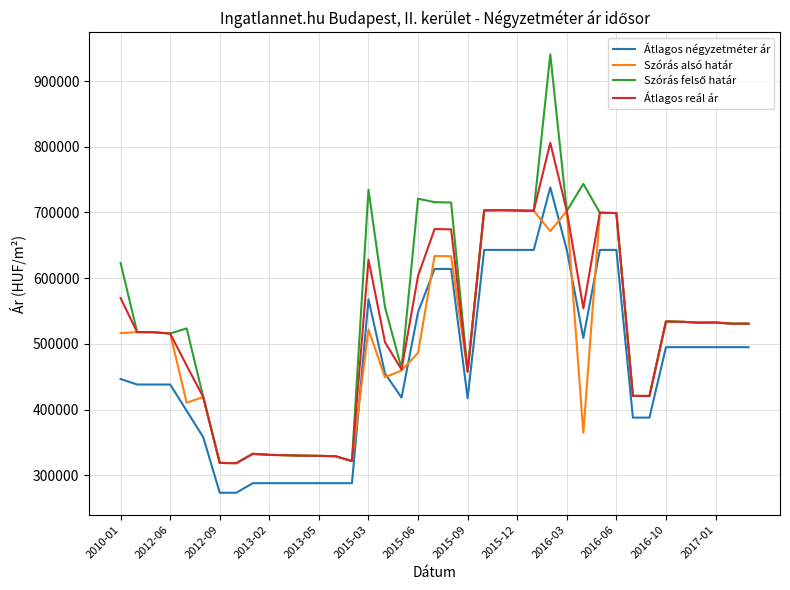

What is the minimum value shown in the chart?

273437